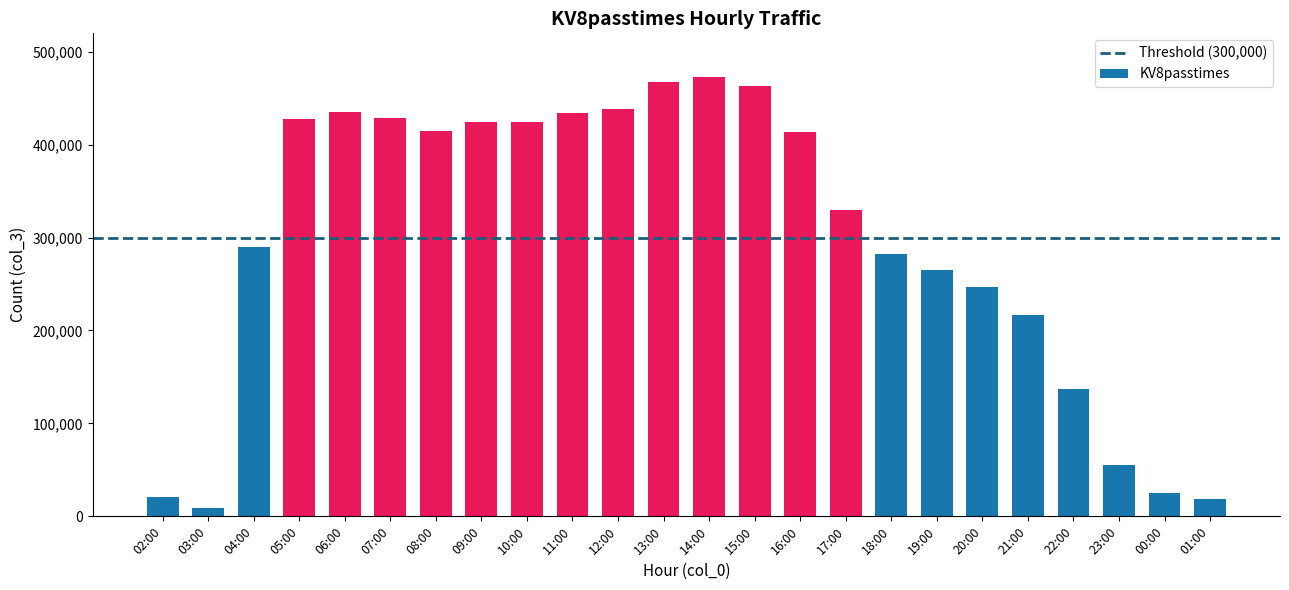

Does the chart contain stacked bars?

No